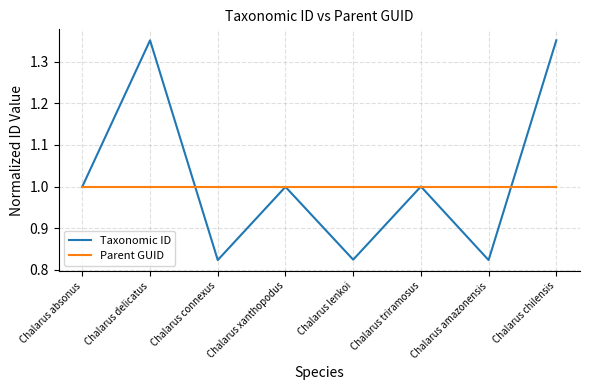

Rank the series by their maximum value, from lowest to highest.

Parent GUID, Taxonomic ID